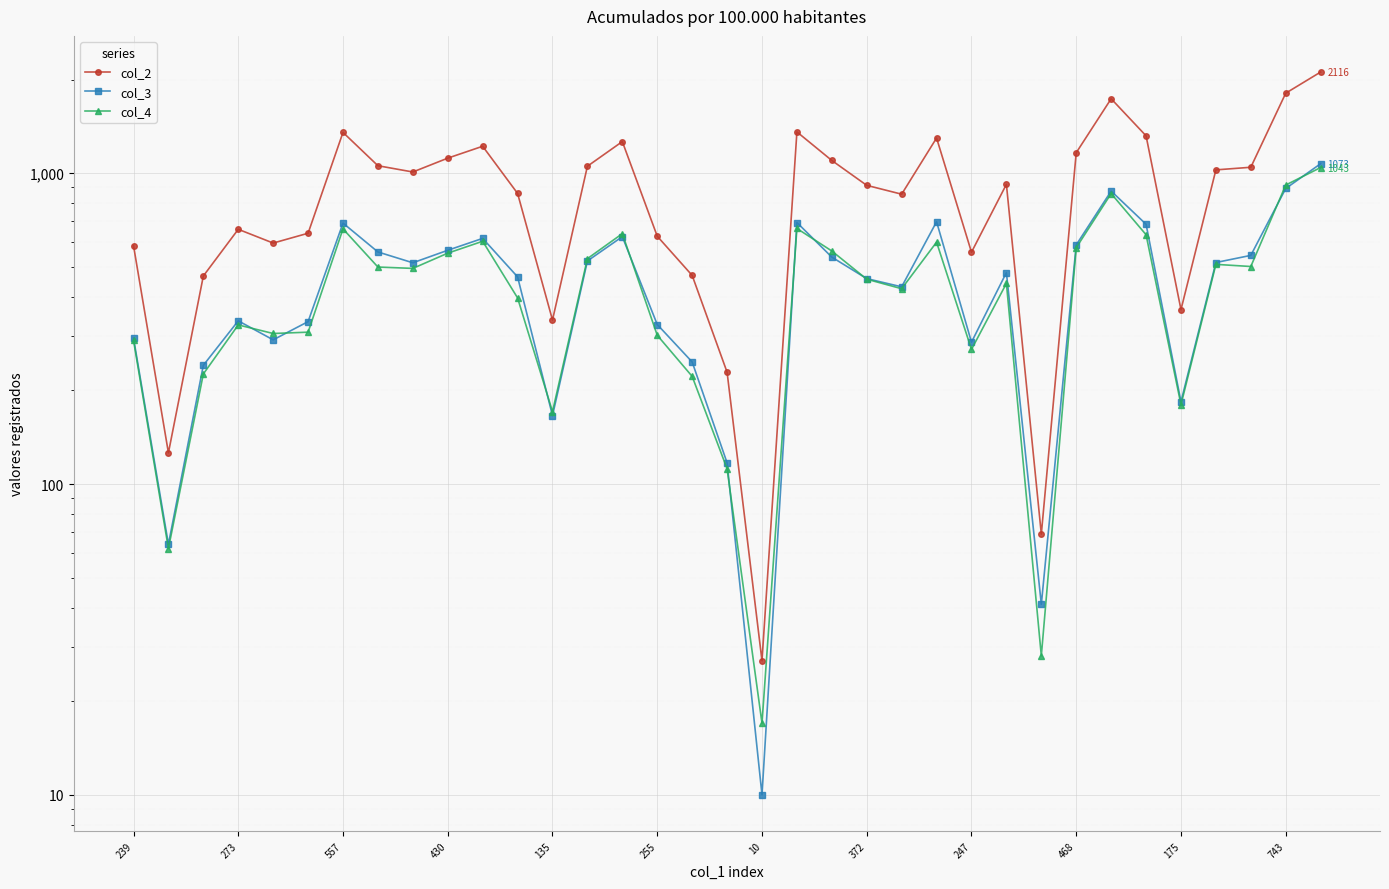

Which series has the widest spread of values?

col_2